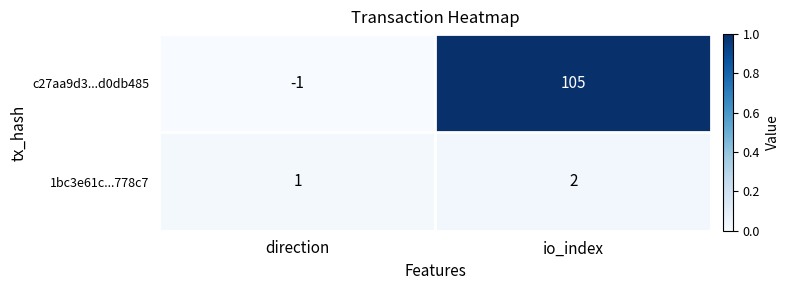

Which series has the largest total across all categories?

c27aa9d3...d0db485